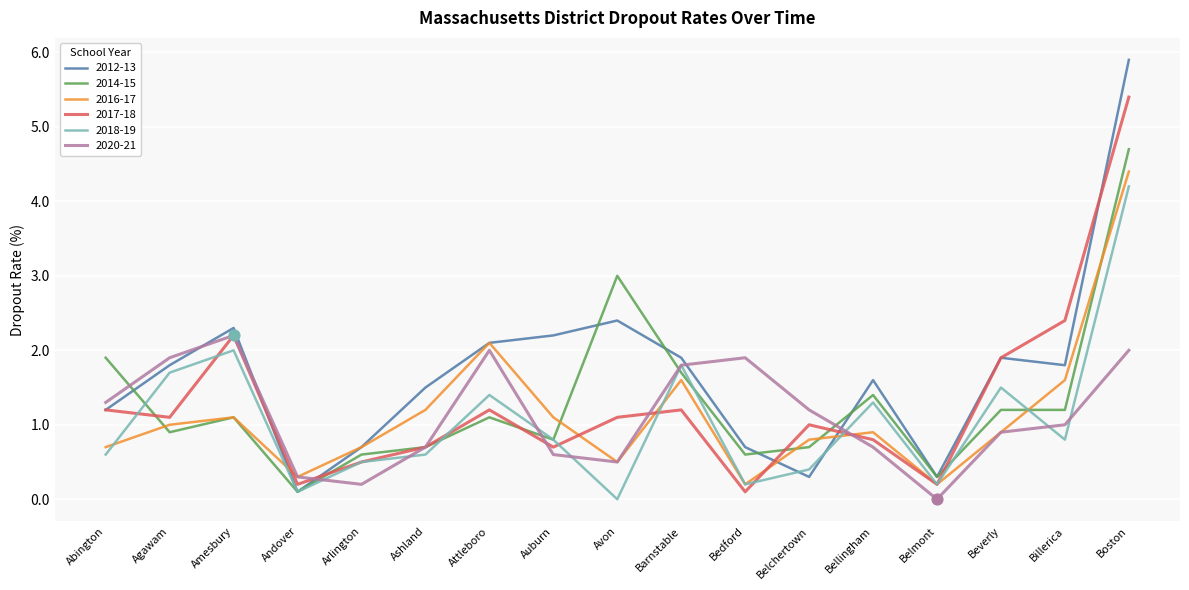

Which series has the largest total across all categories?

2012-13